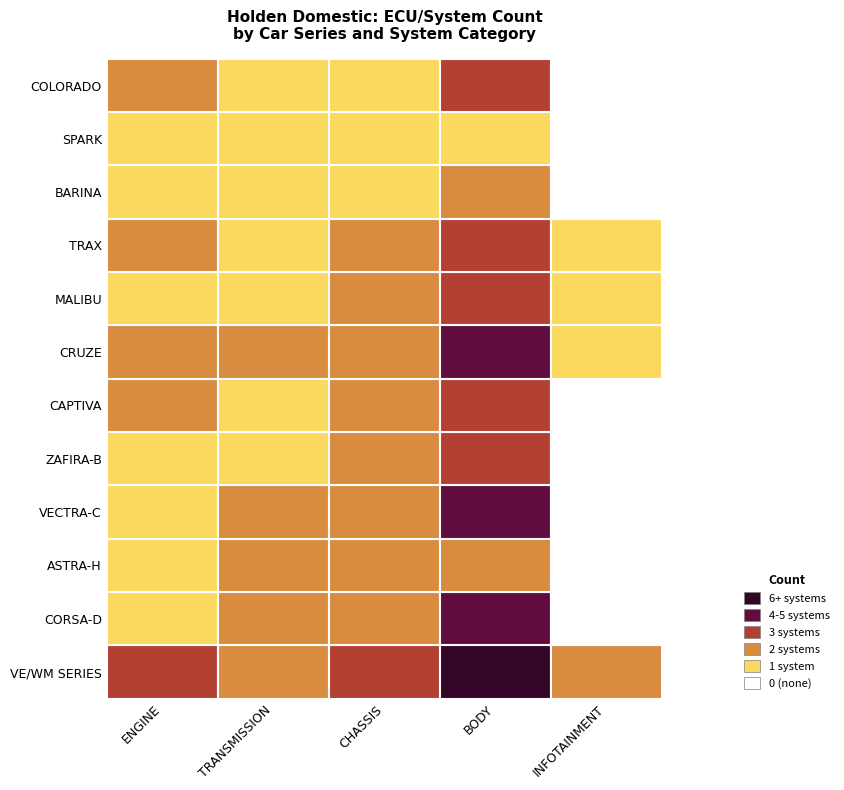

Which series changed the most between BODY and INFOTAINMENT?

VE/WM SERIES